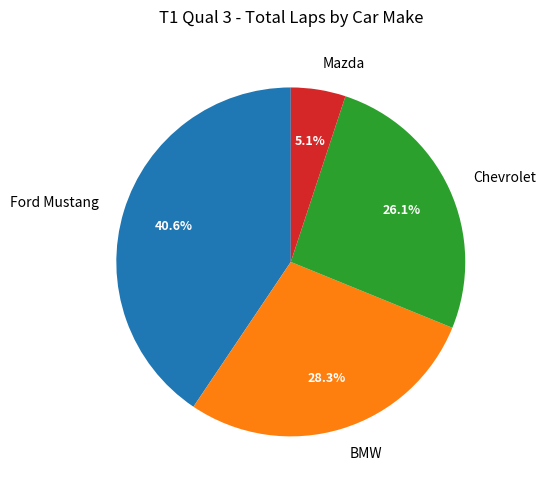

How many slices are in this pie chart?

4